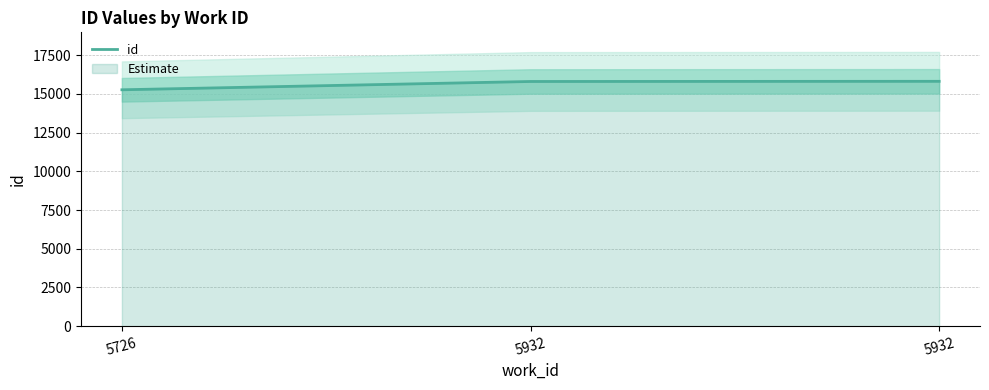

Approximately how many times larger is the value at 5726 compared to 5932?

1.0